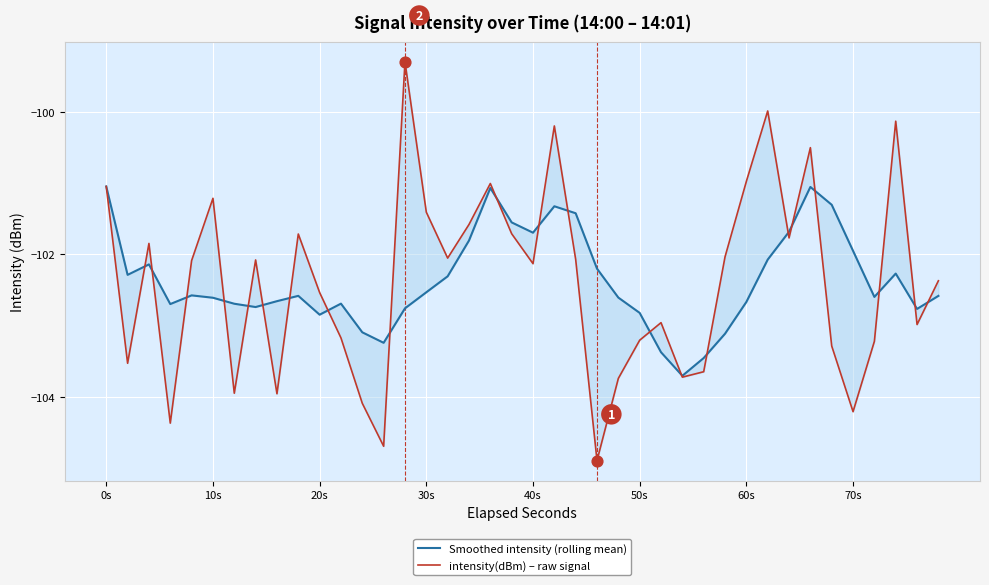

Which series has the largest Y range (max minus min)?

intensity(dBm) – raw signal